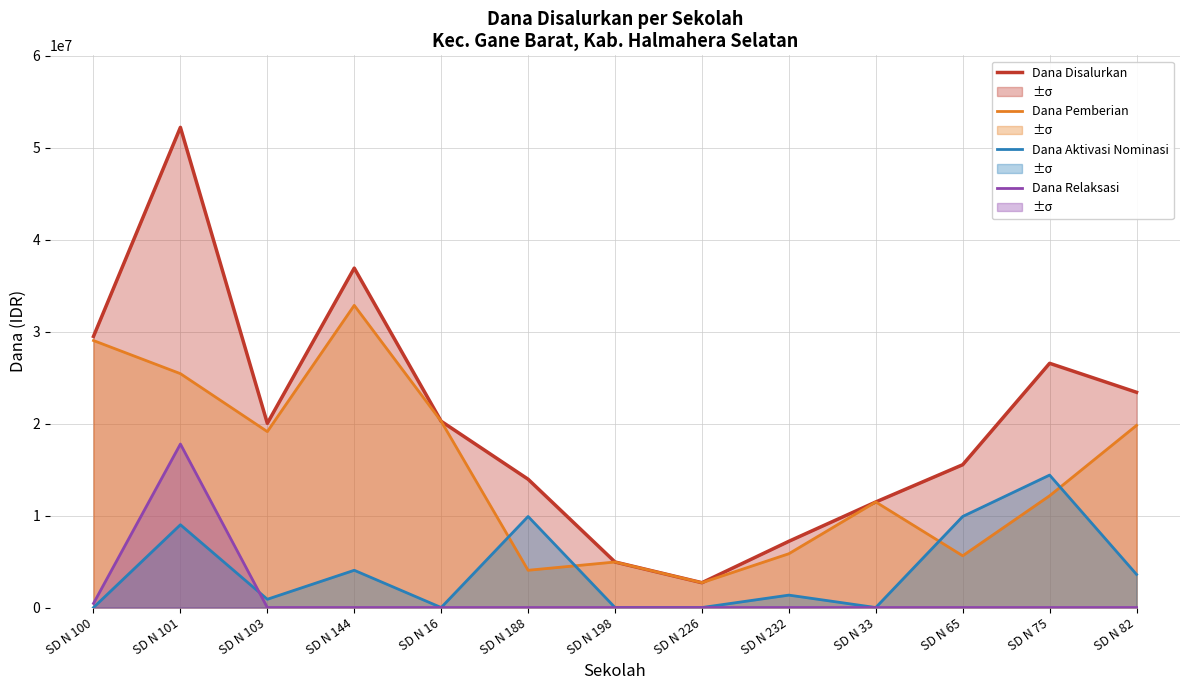

In Dana Disalurkan, how many points are higher than both neighbors (excluding endpoints)?

3